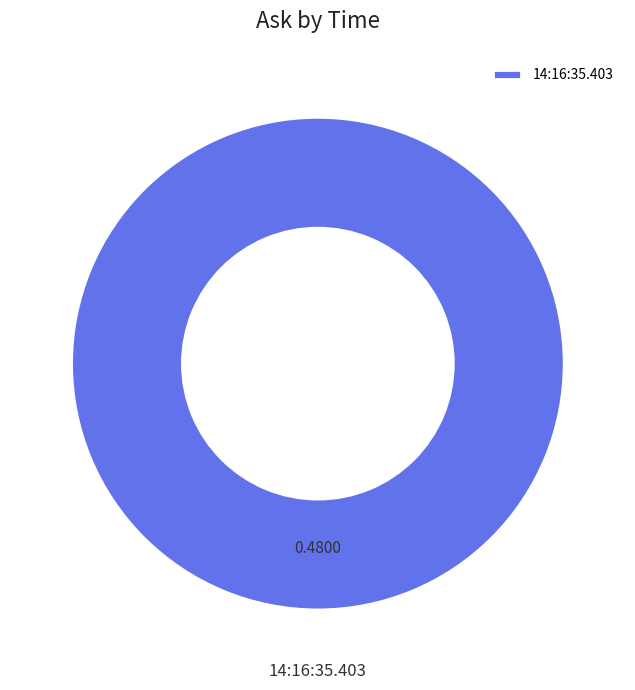

Rank the categories by value from lowest to highest.

14:16:35.403